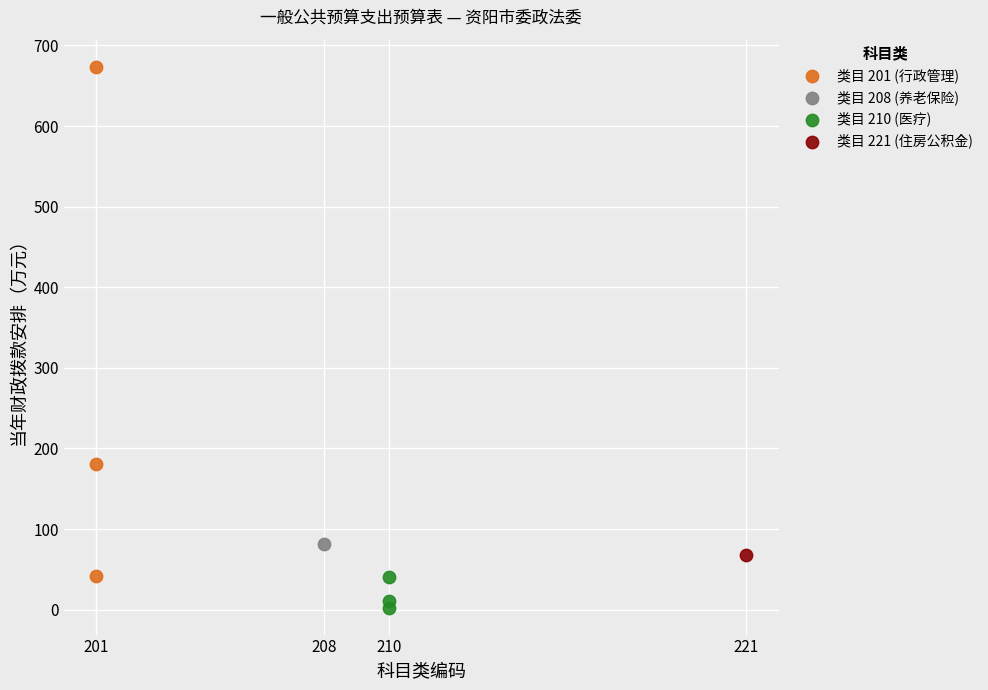

Which series reaches the maximum Y coordinate?

类目 201 (行政管理)